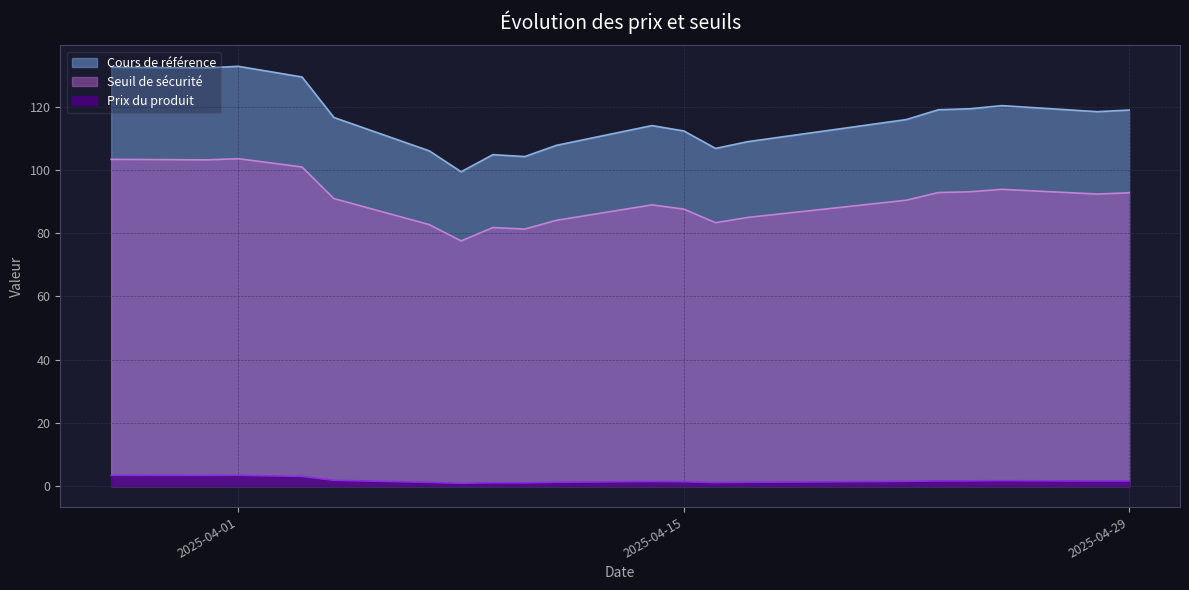

The value of Seuil de sécurité at 2025-03-31 is 103.1. True or false?

True